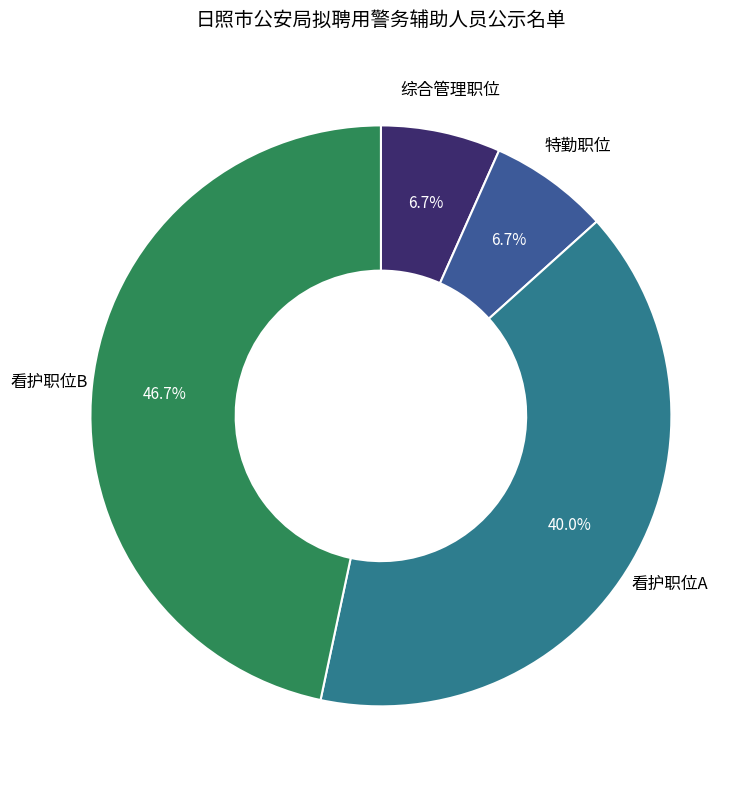

Which category has the biggest portion of the pie?

看护职位B